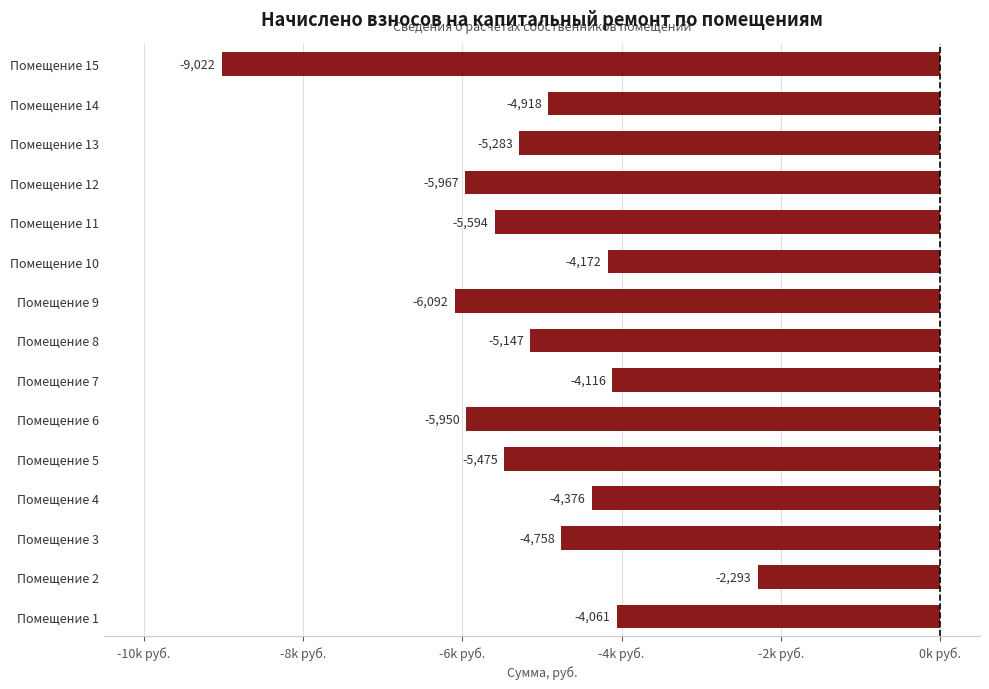

Are the bars horizontal?

Yes